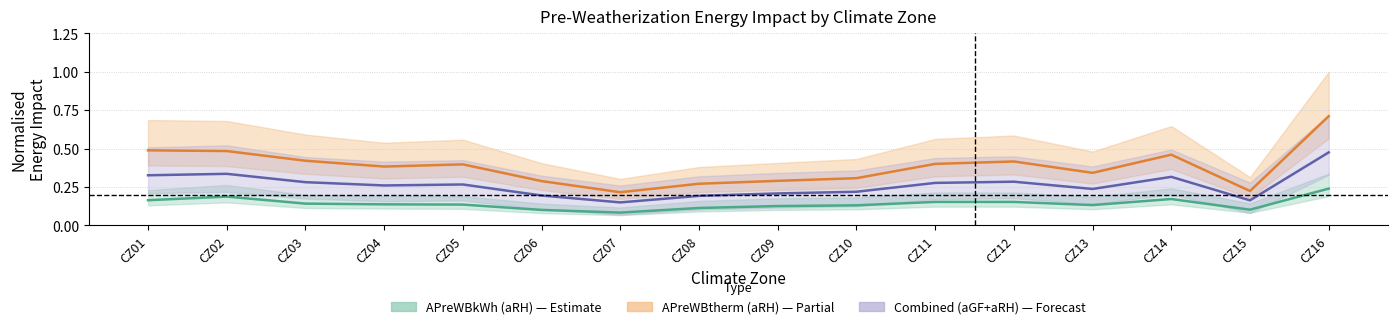

Is it true that Combined (aGF+aRH) equals 0.3 at CZ14?

True